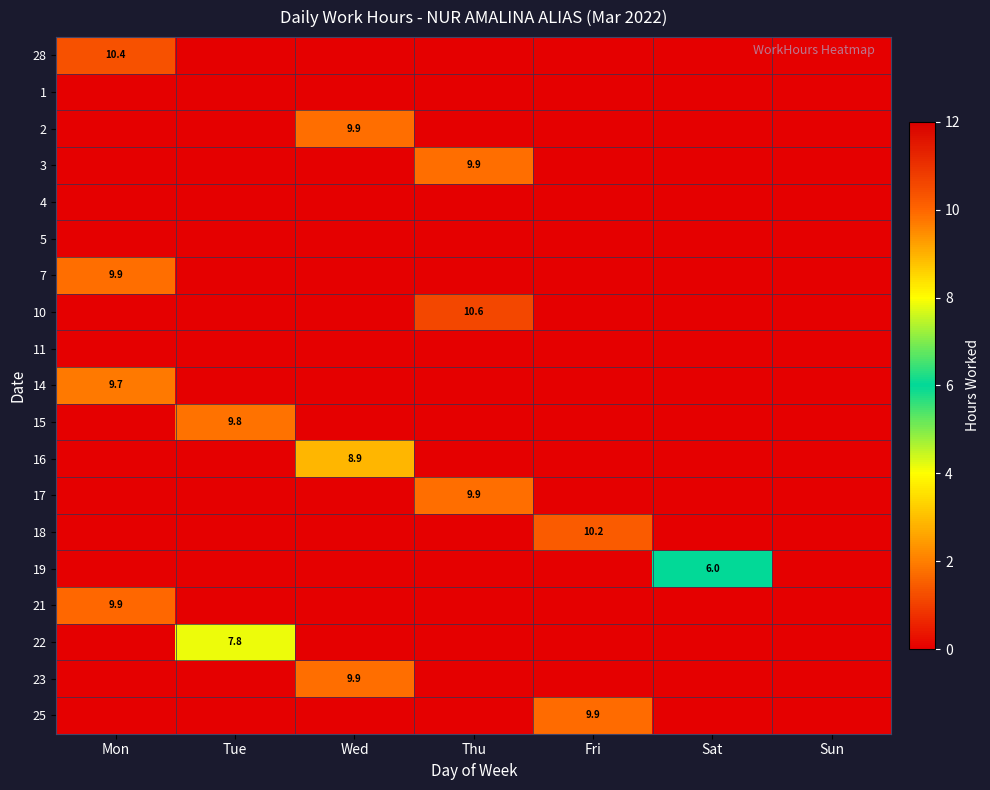

At how many categories does at least one series exceed 6?

5